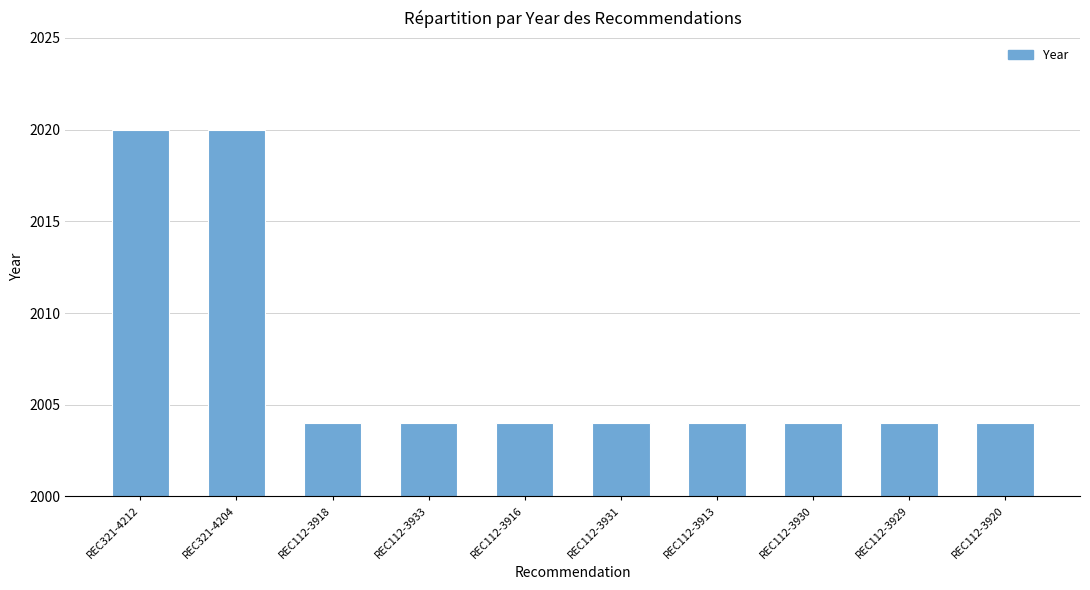

What is the minimum value shown in the chart?

2004